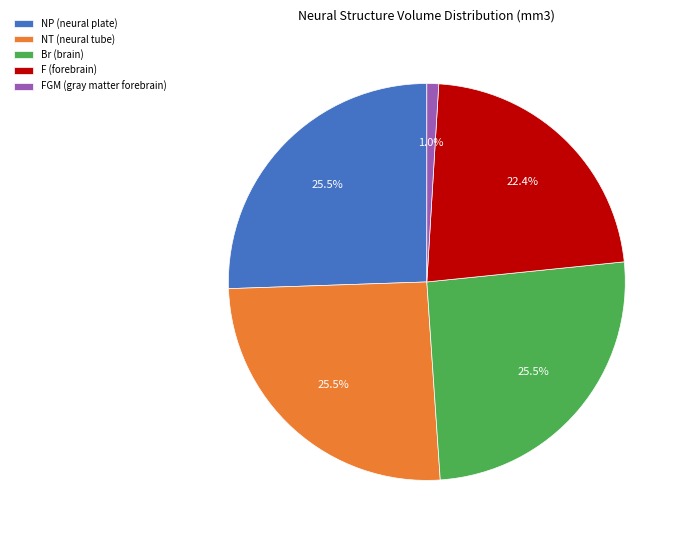

Is NT (neural tube) the majority of the pie?

No